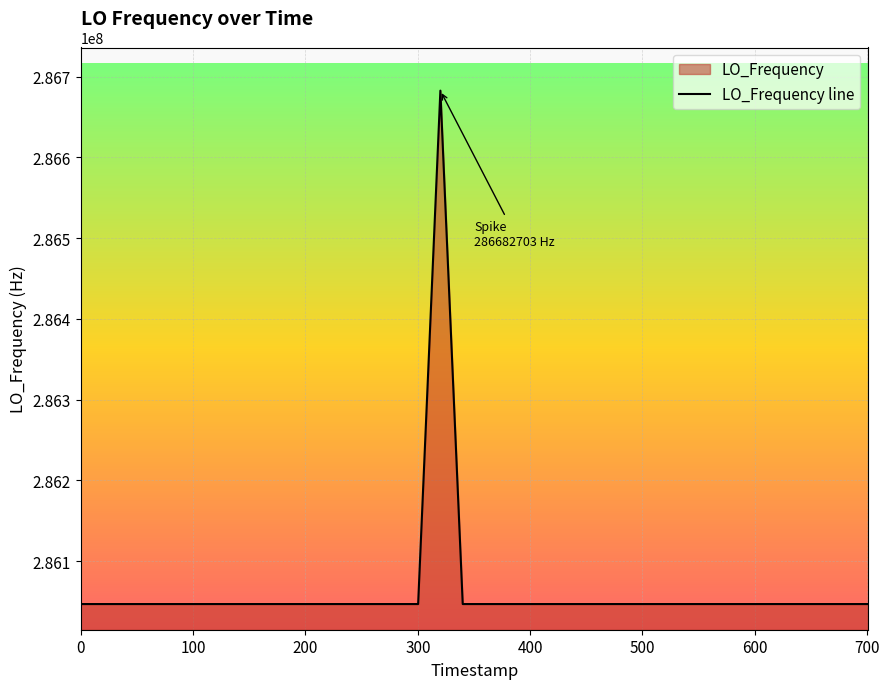

What is the maximum value shown in the chart?

286682703.4